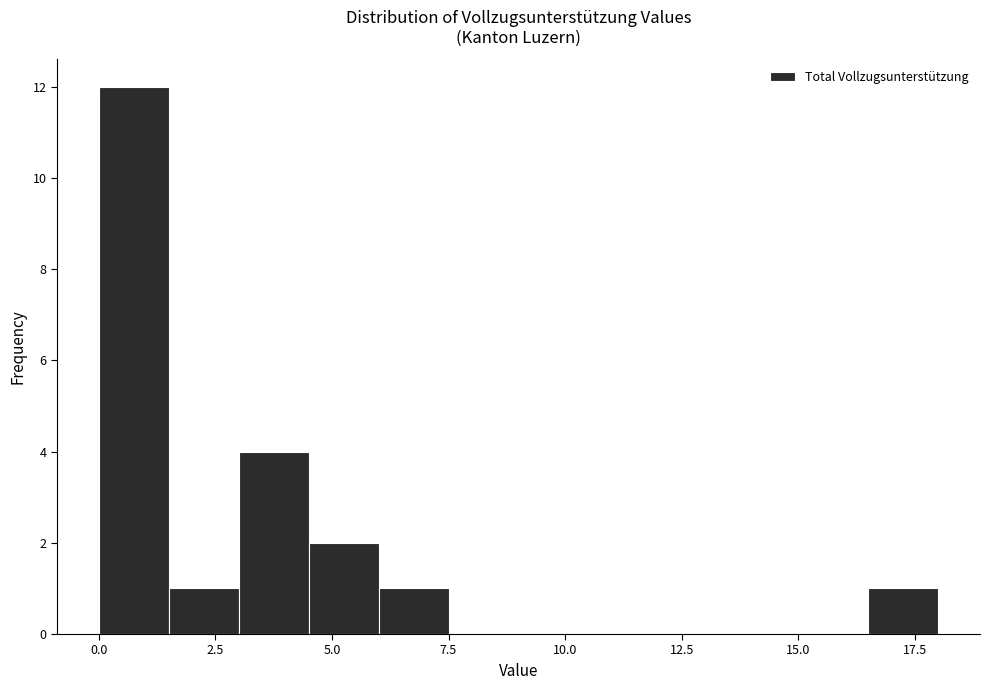

Read against the x-axis, roughly where is the centre of the tallest bar?

1.0